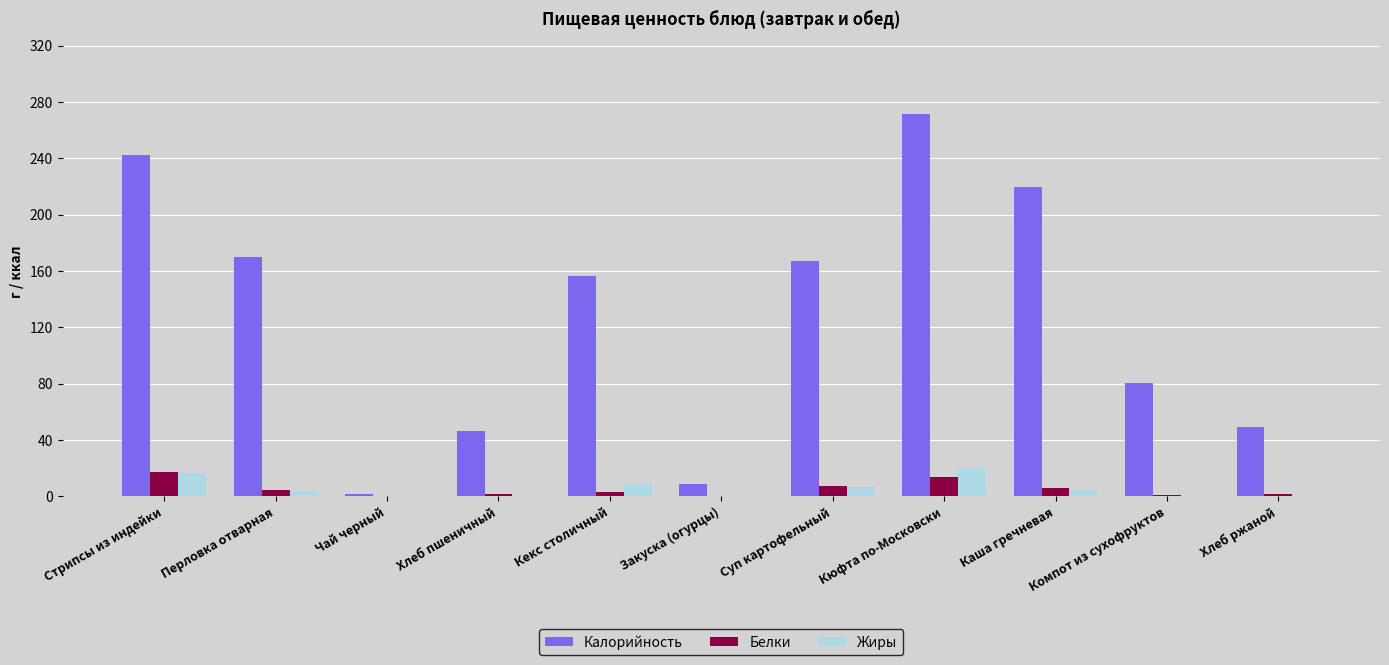

What is the sum of all Жиры values?

61.5